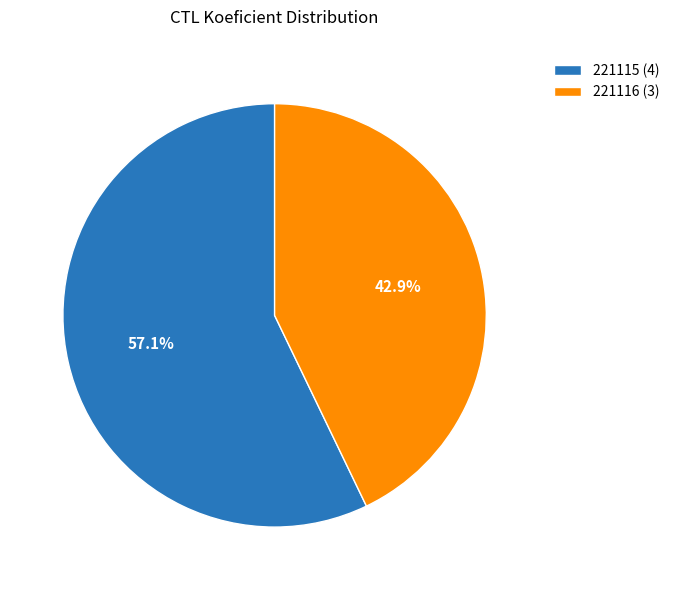

Rank the categories by value from lowest to highest.

221116, 221115